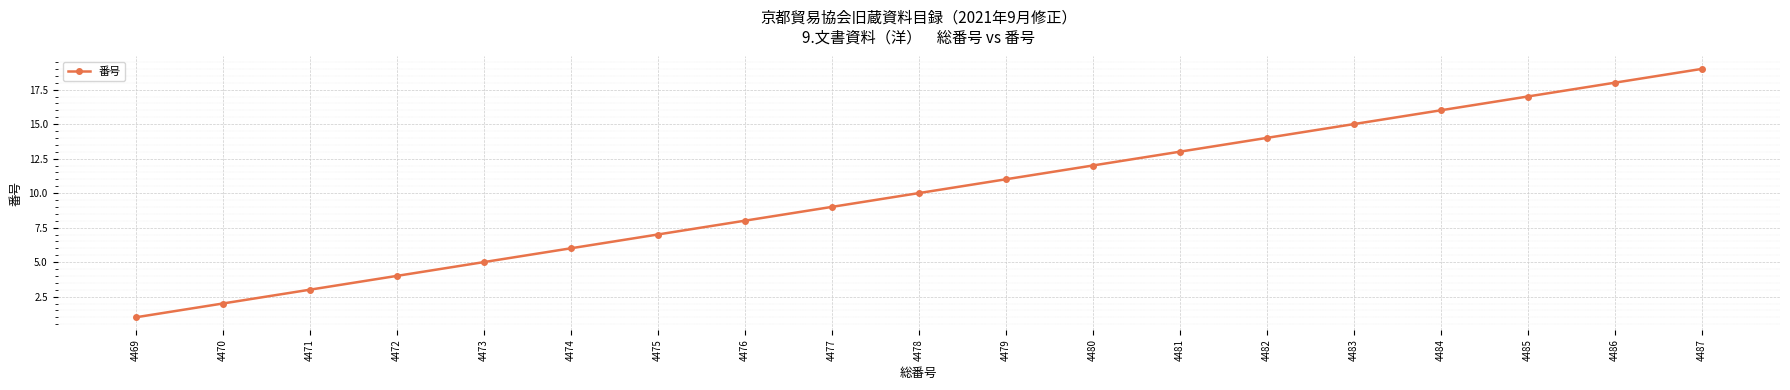

What is the difference between the maximum and minimum values?

18